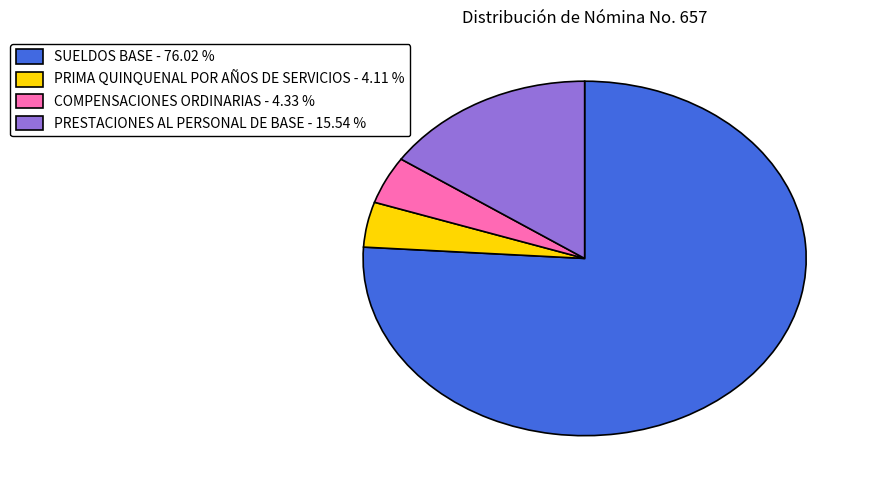

Between PRIMA QUINQUENAL POR AÑOS DE SERVICIOS - 4.11 % and SUELDOS BASE - 76.02 %, which is larger?

SUELDOS BASE - 76.02 %